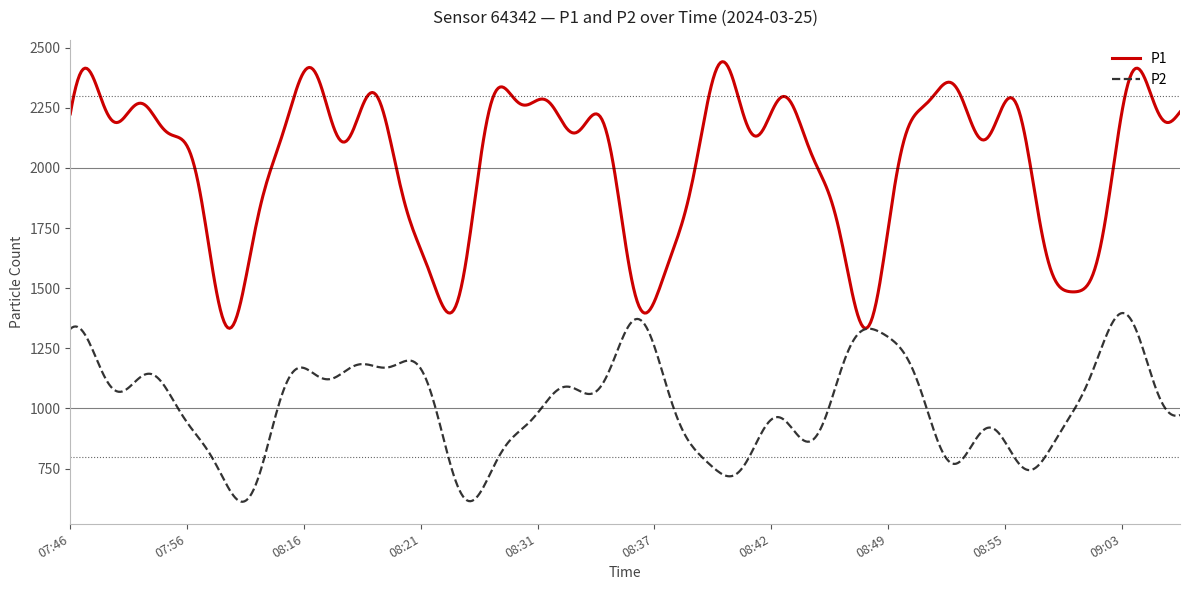

Which series has the widest spread of values?

P1